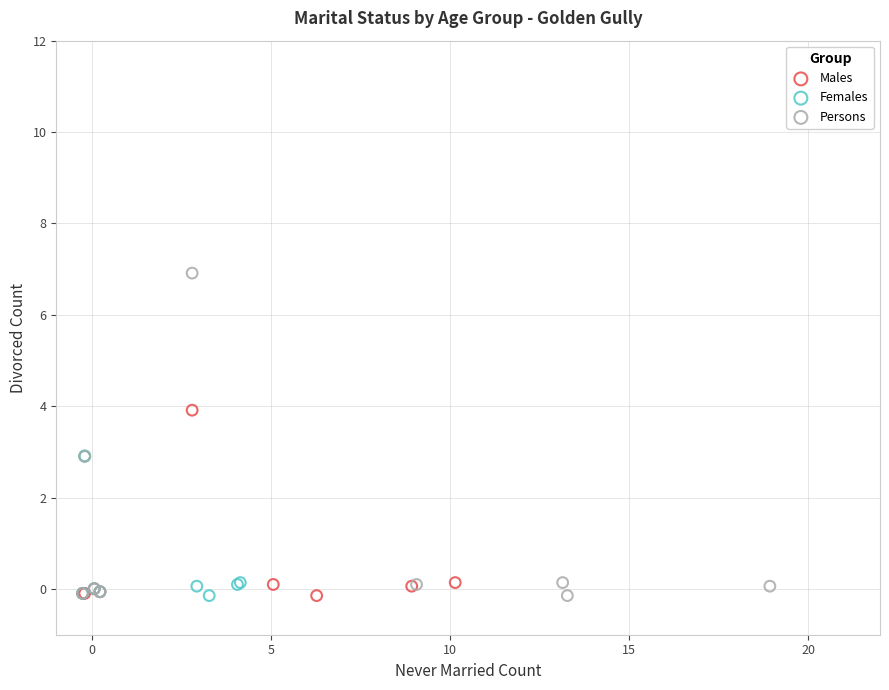

Which series has the widest spread of Y values?

Persons